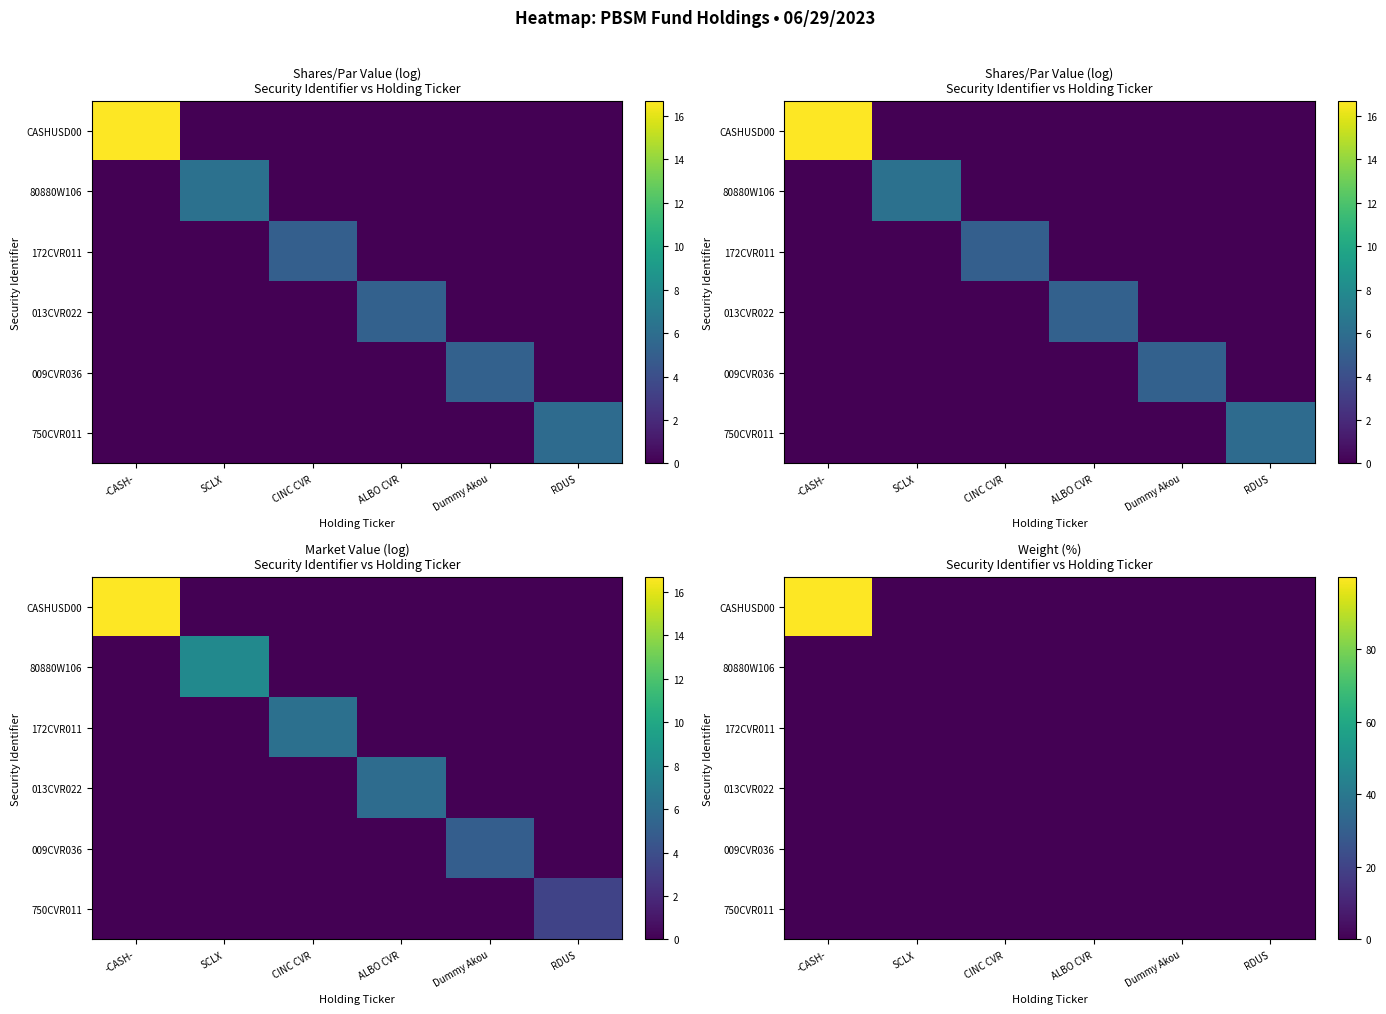

Rank the categories by 80880W106 value from lowest to highest.

-CASH-, CINC CVR, ALBO CVR, Dummy Akou, RDUS, SCLX